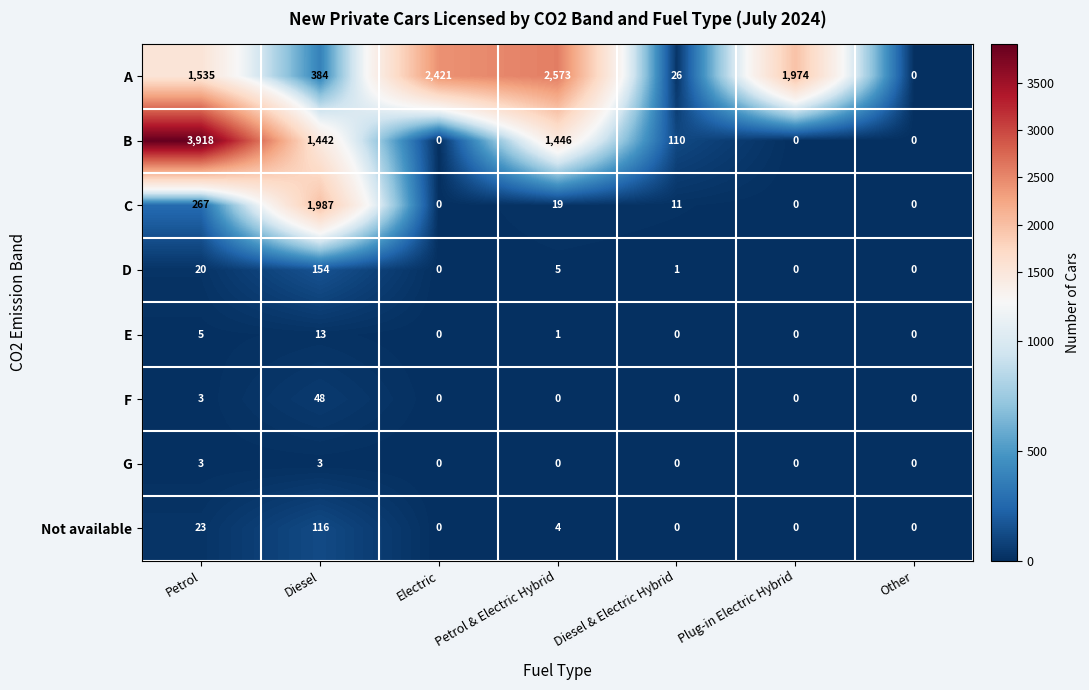

True or false: B has a value of 1442 at Diesel.

True